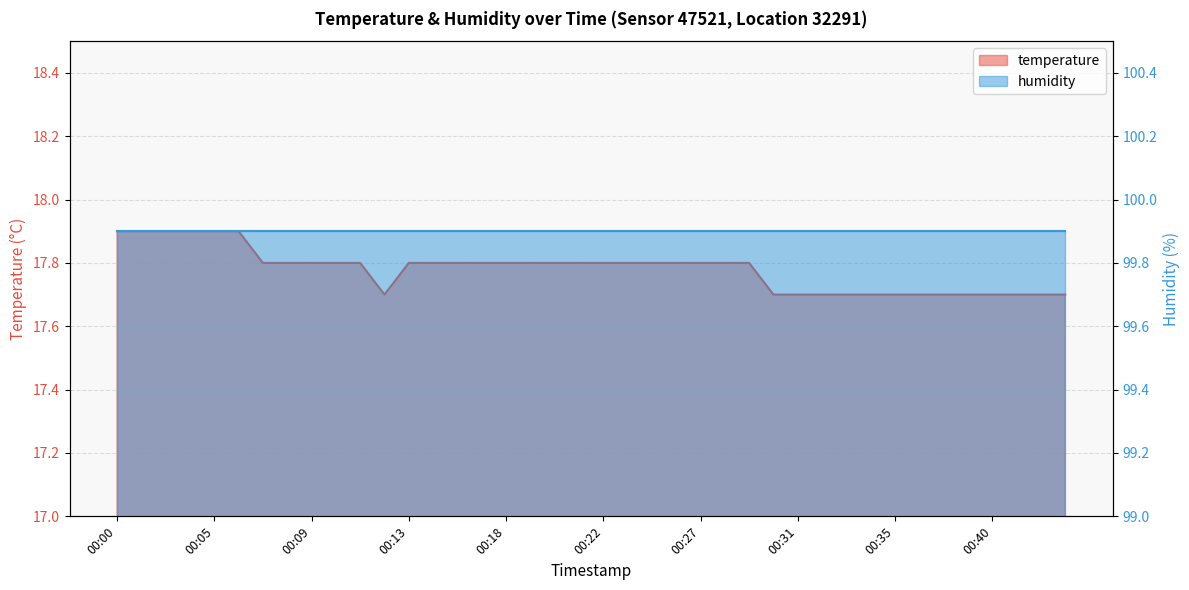

Count the values in the range 17 to 18.

40